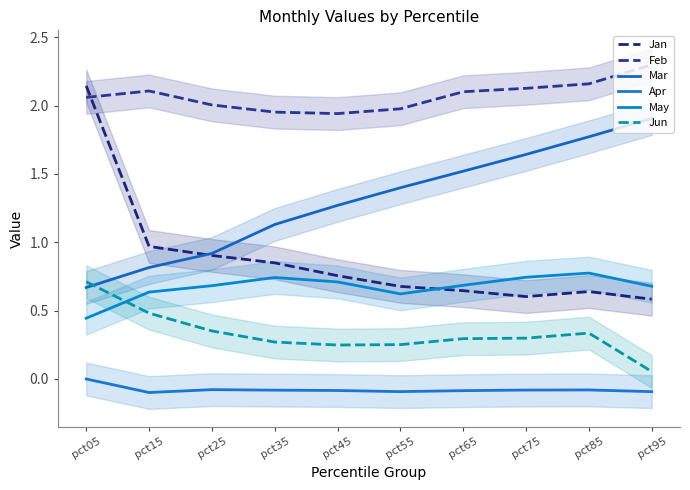

At how many categories does at least one series exceed 0?

10